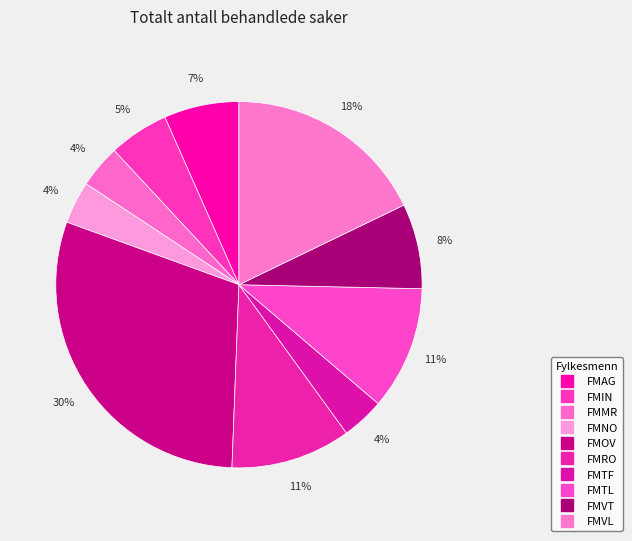

Count the number of slices in the pie.

10